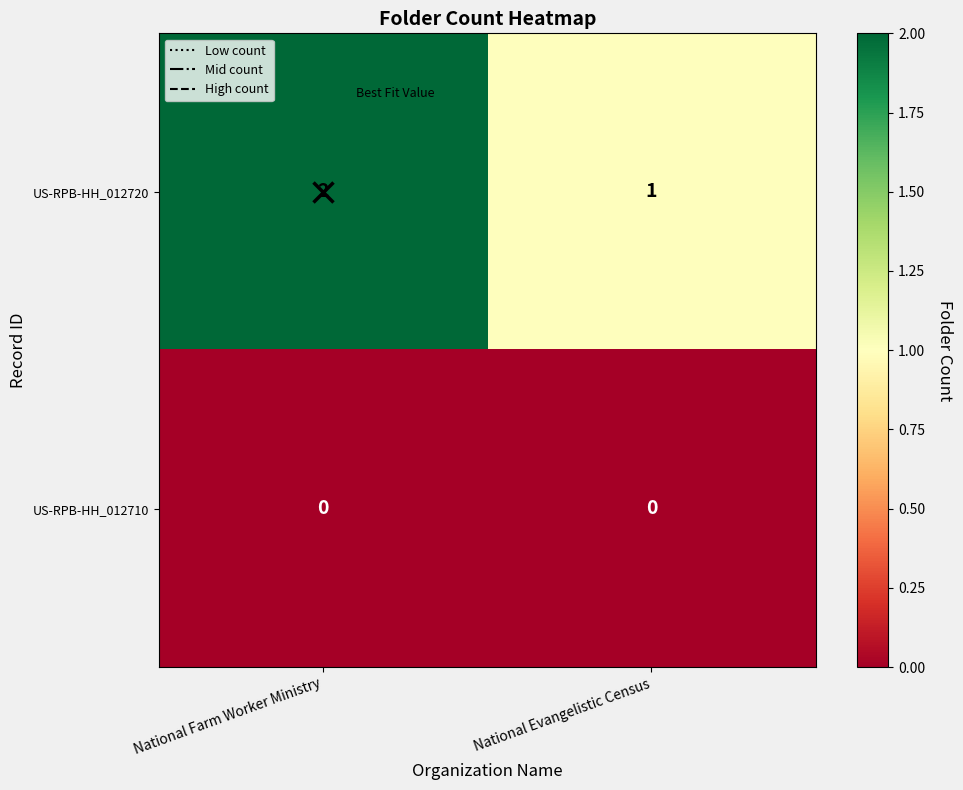

At which category is the sum across all series the highest?

National Farm Worker Ministry